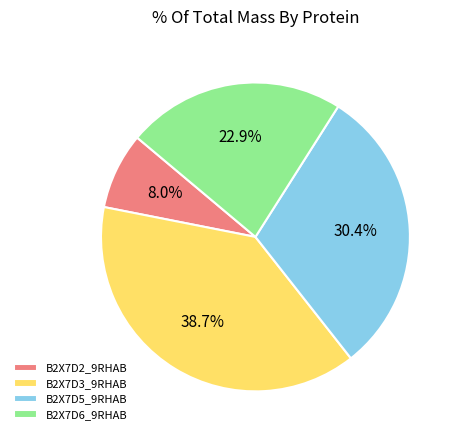

How many segments does this pie chart have?

4